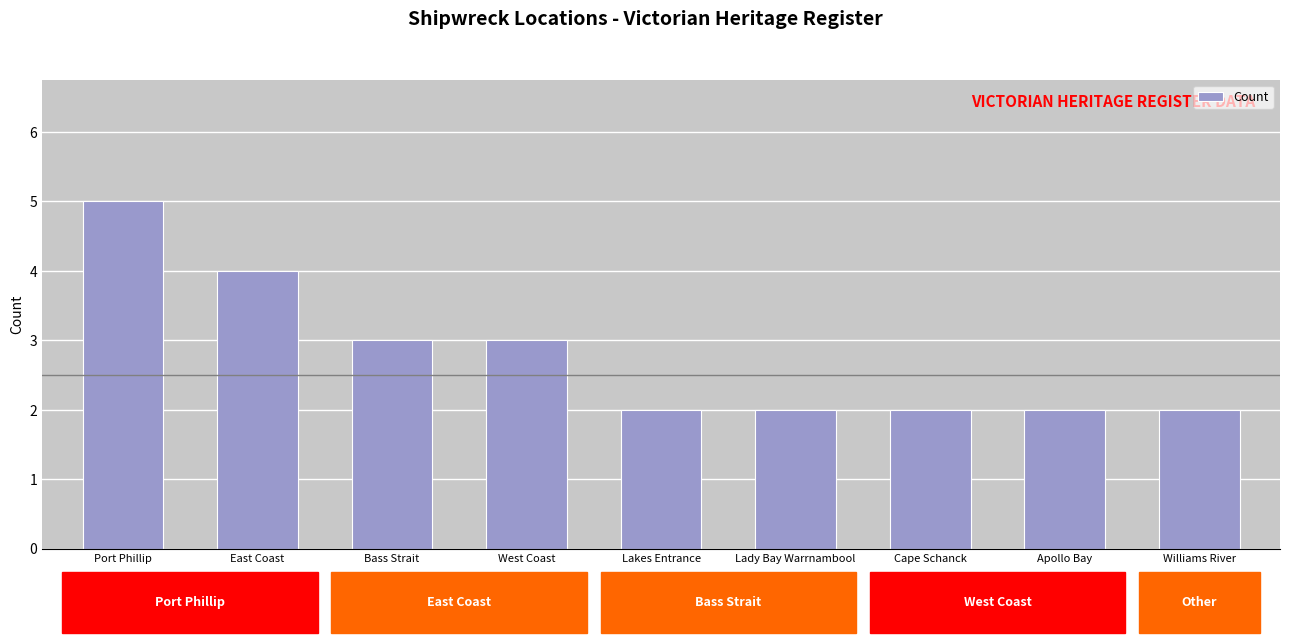

Approximately how many times larger is the value at Bass Strait compared to Apollo Bay?

1.5